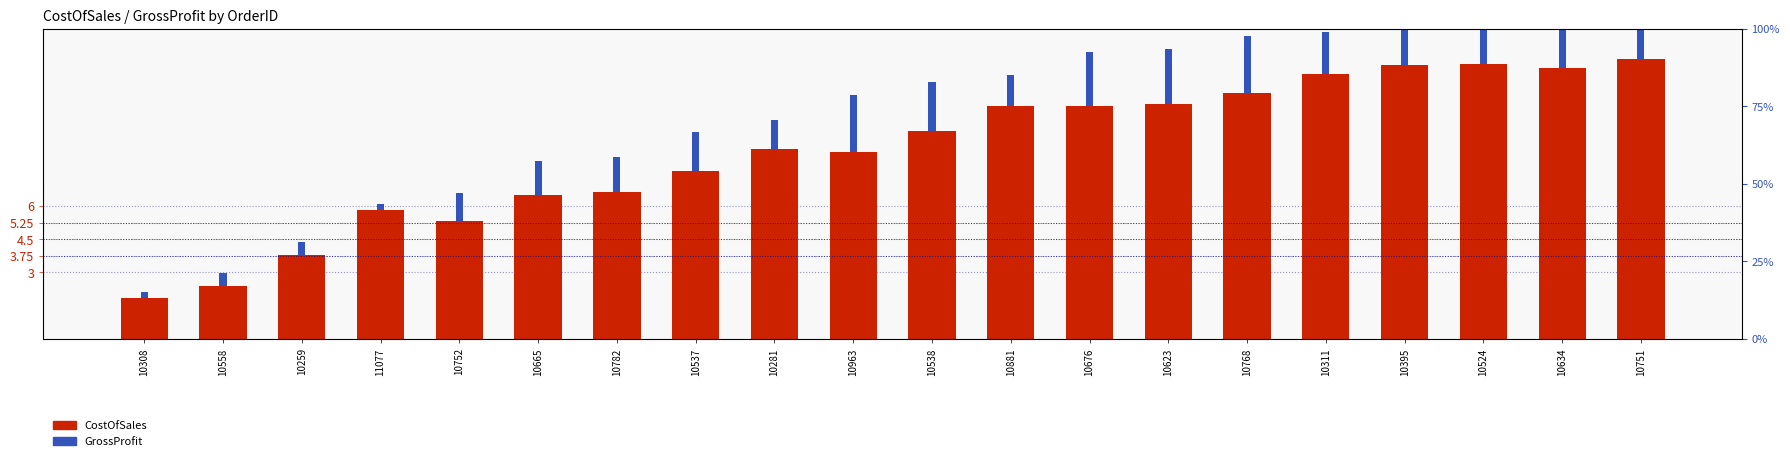

How many series are shown in this chart?

2